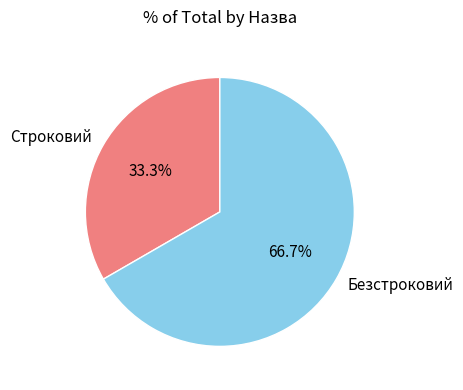

To the nearest percent, what portion does Безстроковий represent?

67%